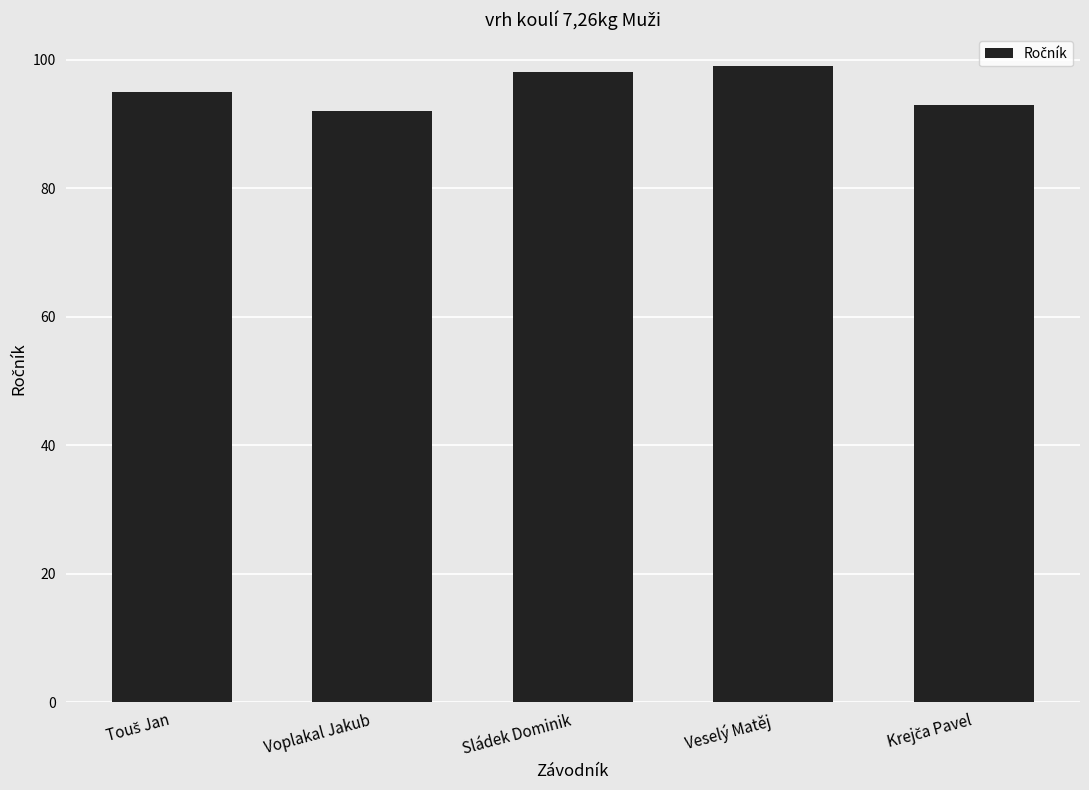

What is the change in value from Voplakal Jakub to Sládek Dominik?

+6